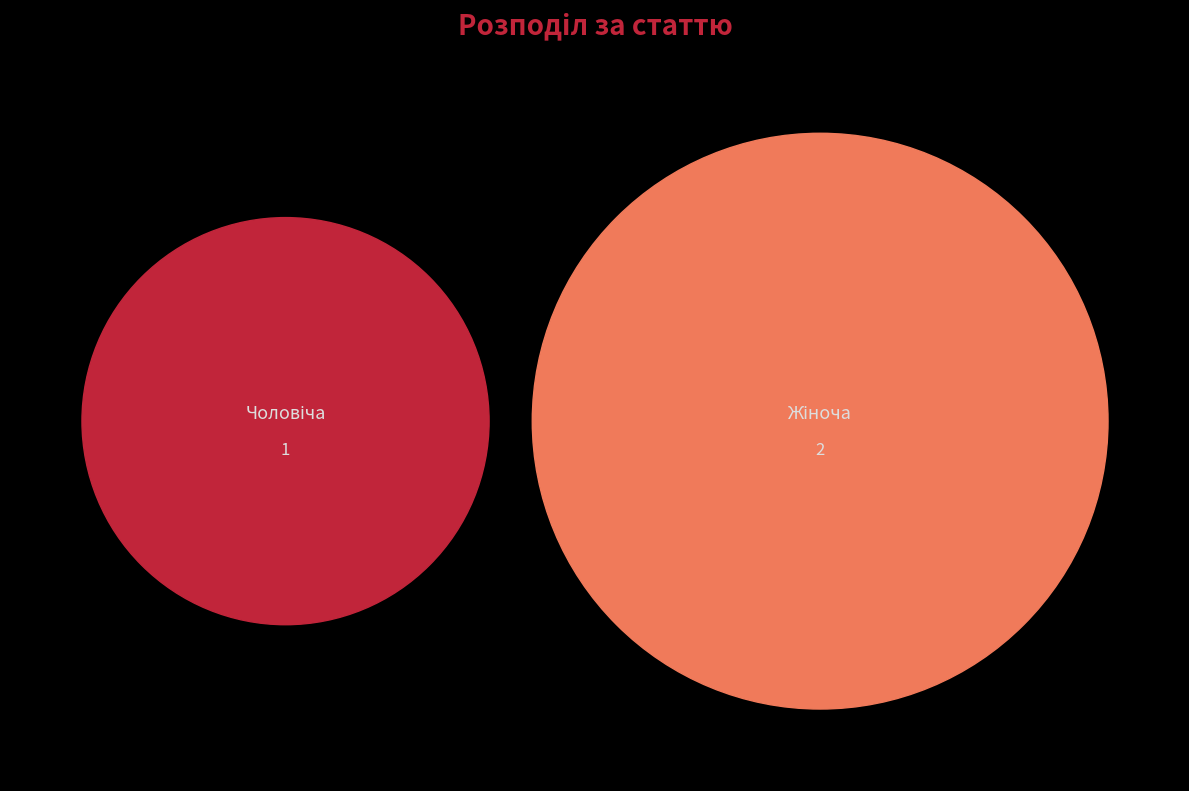

What percentage is NOT represented by Чоловіча?

66.7%